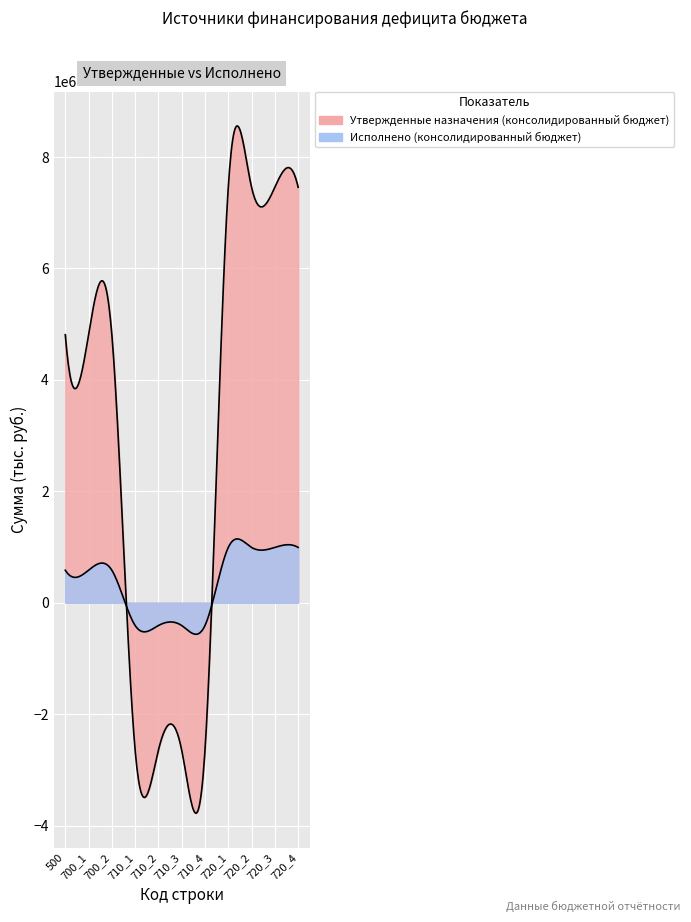

Is the value of Исполнено (консолидированный бюджет) at 700_1 greater than the value of Утвержденные назначения (консолидированный бюджет) at 700_2?

No